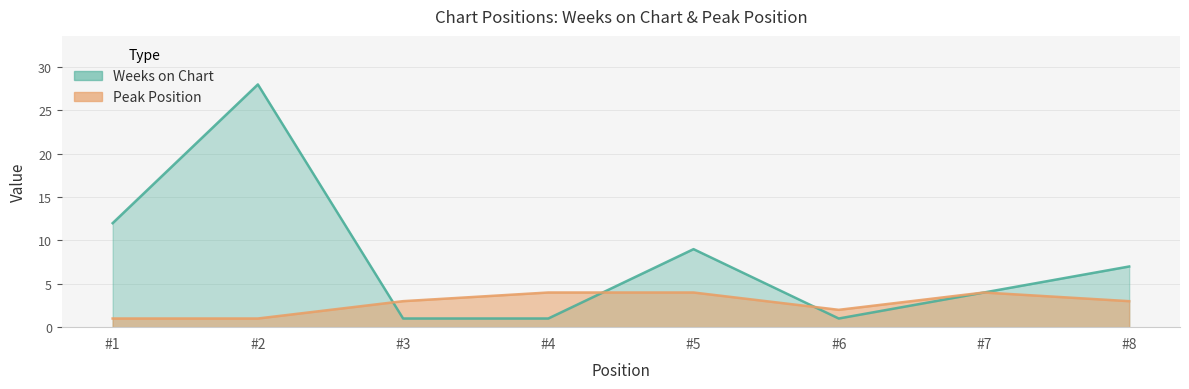

What is the difference between the highest and lowest values at #1?

11